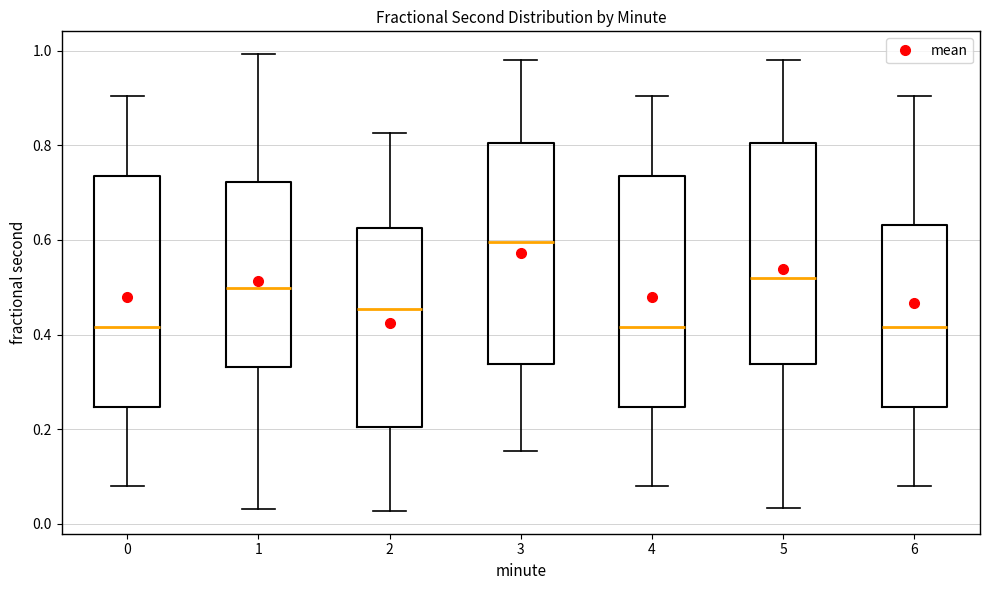

Reading left to right, read every box against the y-axis: the position of its median line, the range the box covers, and the ends of its whiskers. The values are not printed on the chart, so give them approximately, as read against the axis.

0: median 0.42, box 0.24 to 0.74, whiskers 0.08 to 0.90
1: median 0.50, box 0.34 to 0.72, whiskers 0.04 to 1.00
2: median 0.46, box 0.20 to 0.62, whiskers 0.02 to 0.82
3: median 0.60, box 0.34 to 0.80, whiskers 0.16 to 0.98
4: median 0.42, box 0.24 to 0.74, whiskers 0.08 to 0.90
5: median 0.52, box 0.34 to 0.80, whiskers 0.04 to 0.98
6: median 0.42, box 0.24 to 0.64, whiskers 0.08 to 0.90